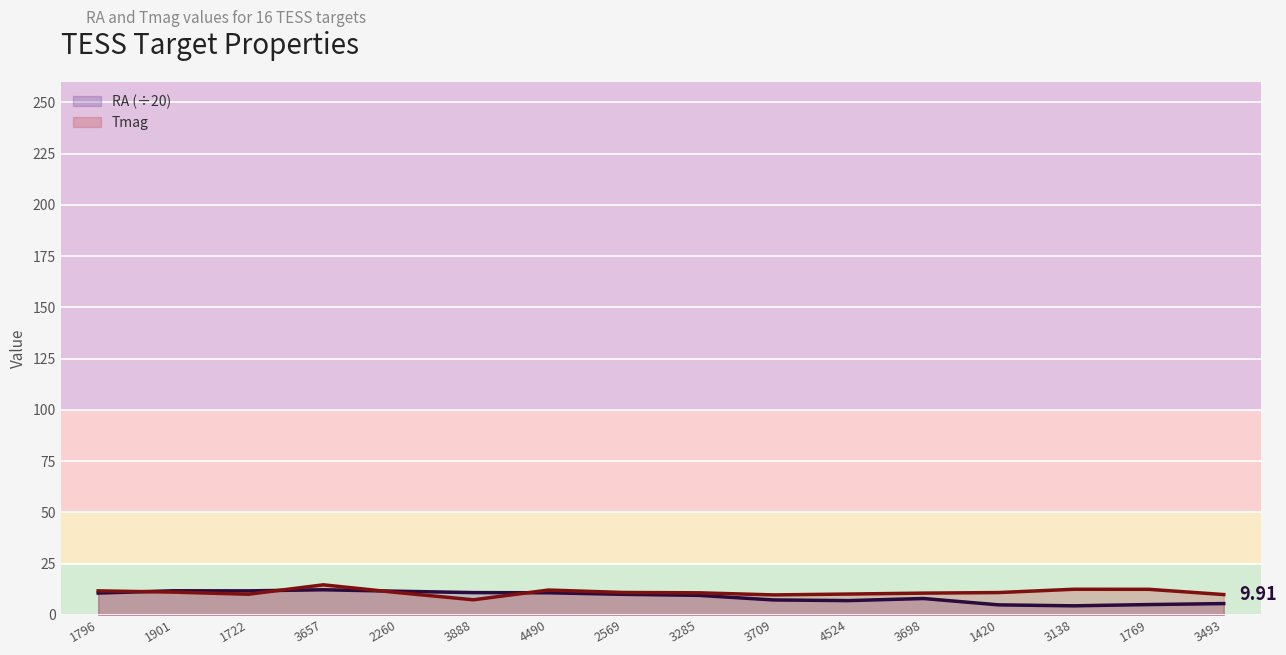

The value of Tmag at 1769 is 8.3. True or false?

False